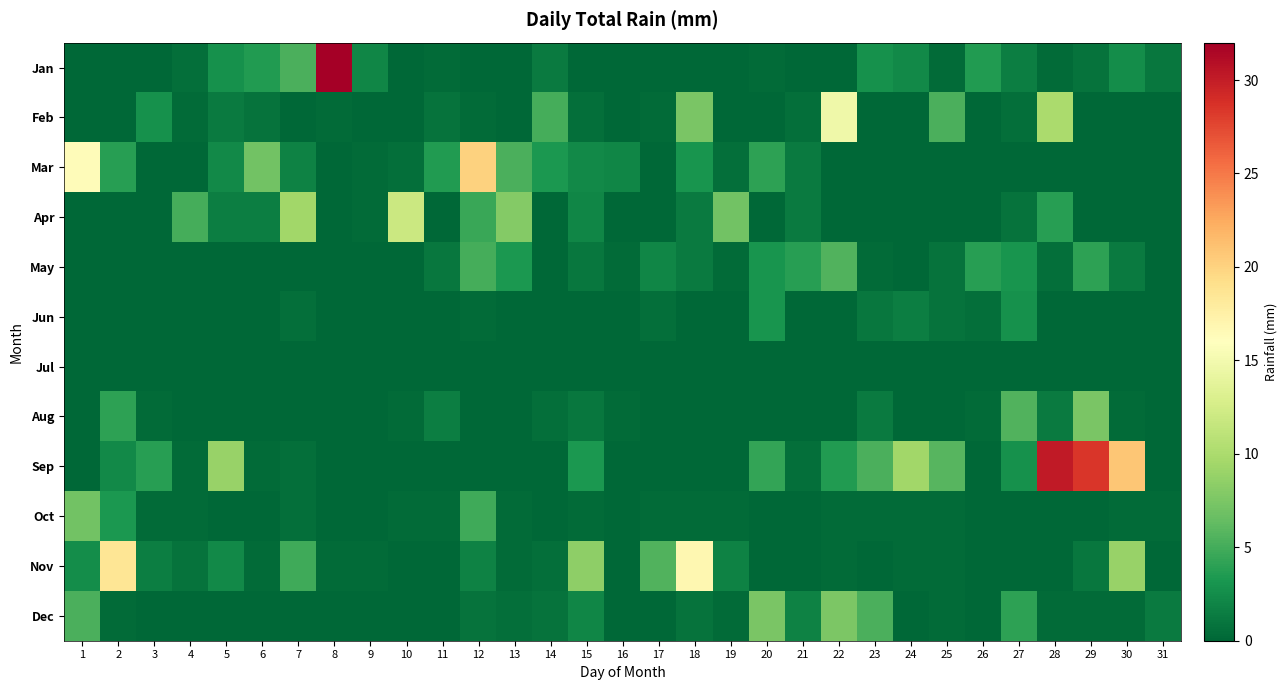

At 7, list the series in order from largest to smallest.

Apr, Jan, Nov, Mar, Jun, Sep, Oct, Feb, May, Jul, Aug, Dec